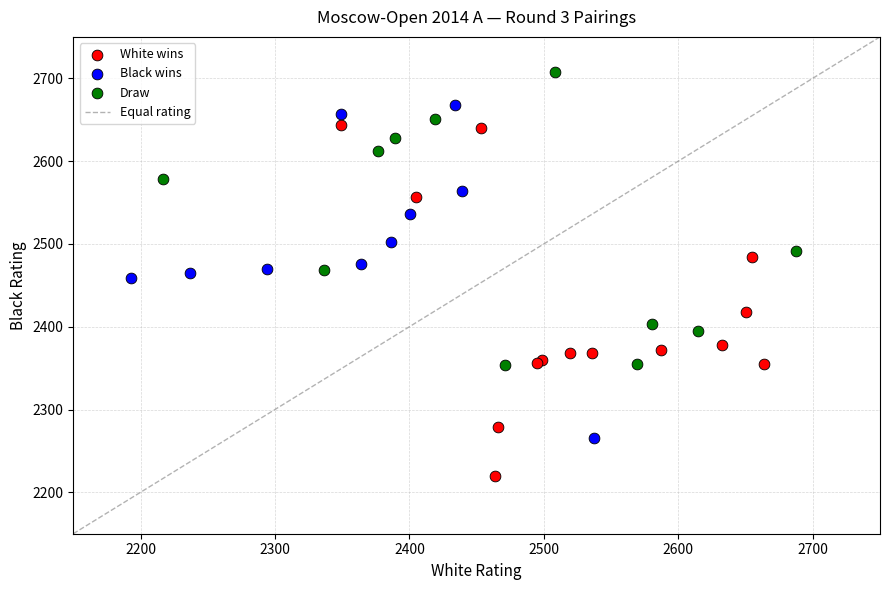

Which series contains the highest Y value?

Draw